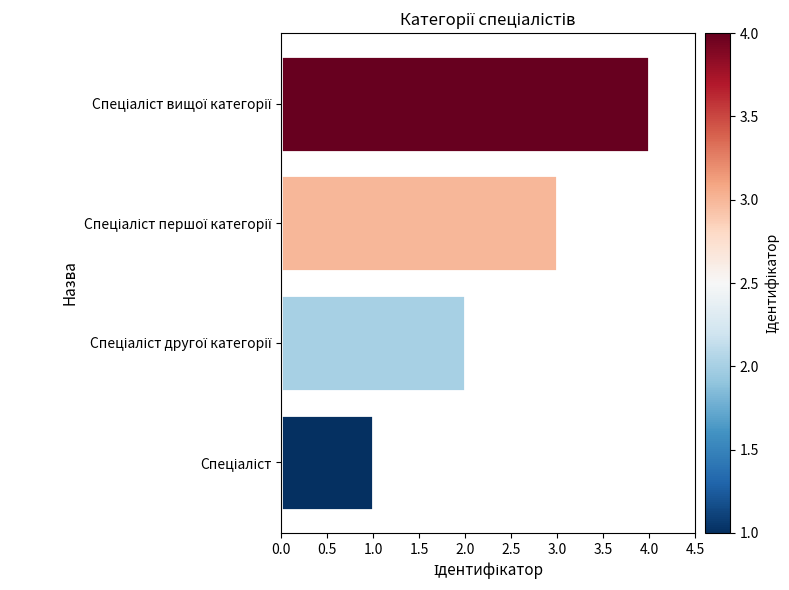

Are the bars horizontal?

Yes